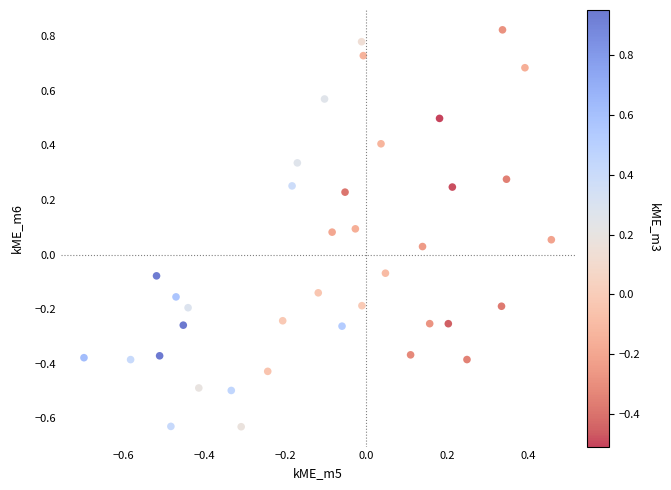

What is the range of Y values (max minus min)?

1.5